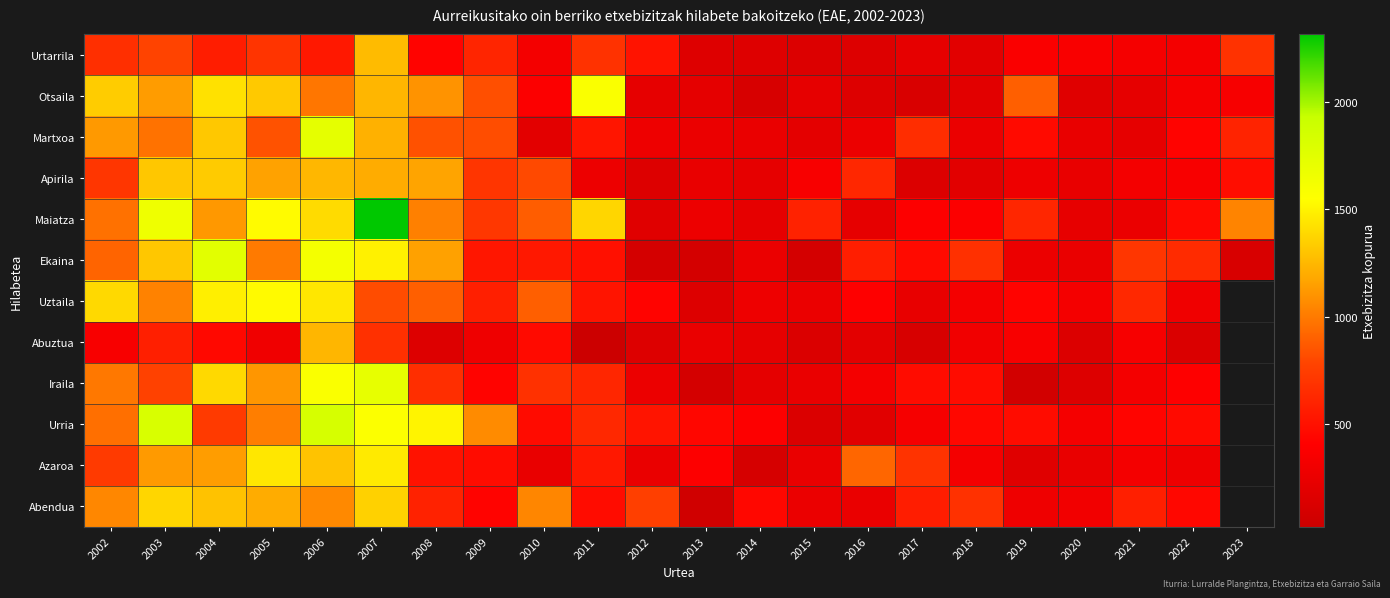

The Abendua series shows 1317.9 at 2012. True or false?

False